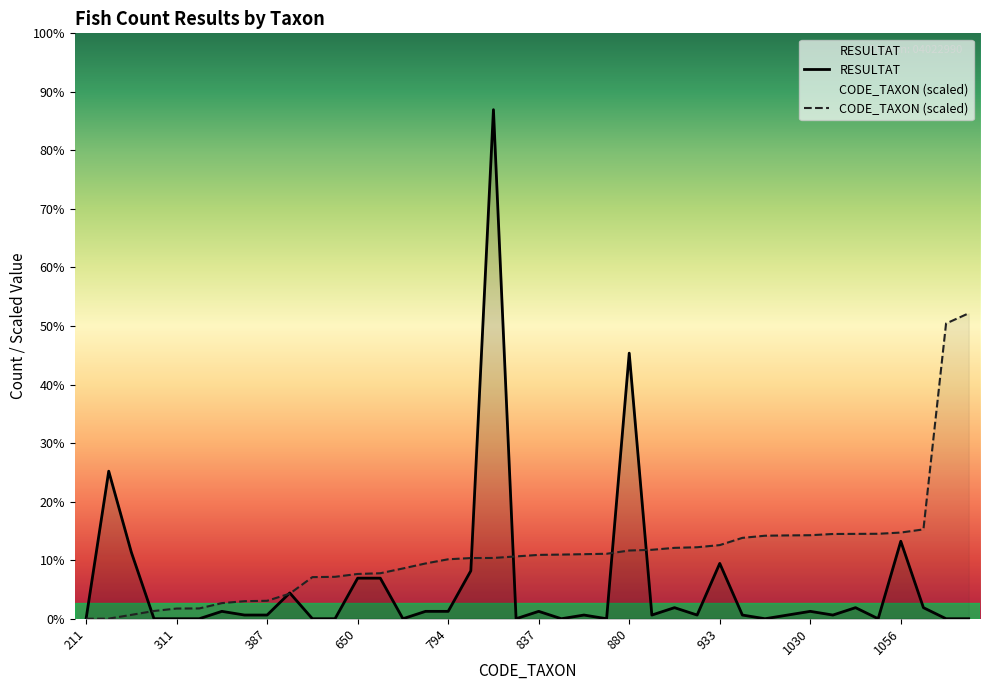

Does the chart display data point markers on the line(s)?

No